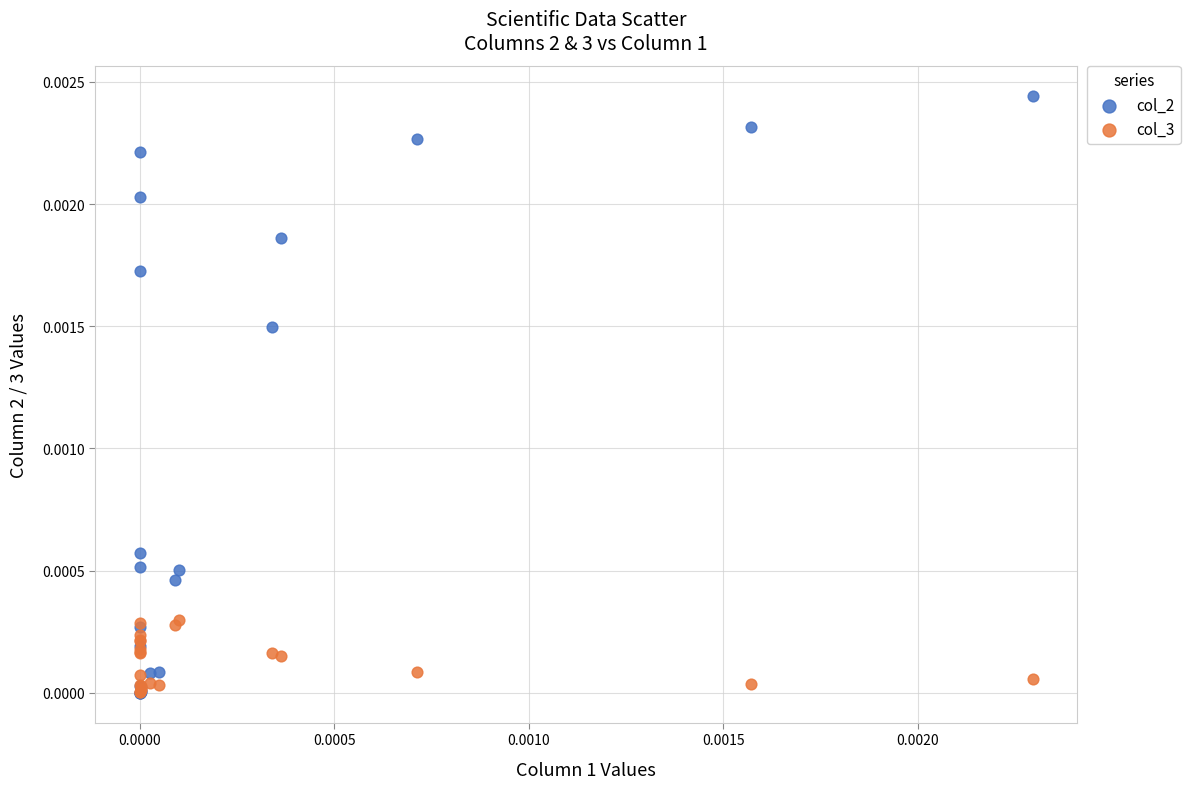

Which series has the largest Y range (max minus min)?

col_2